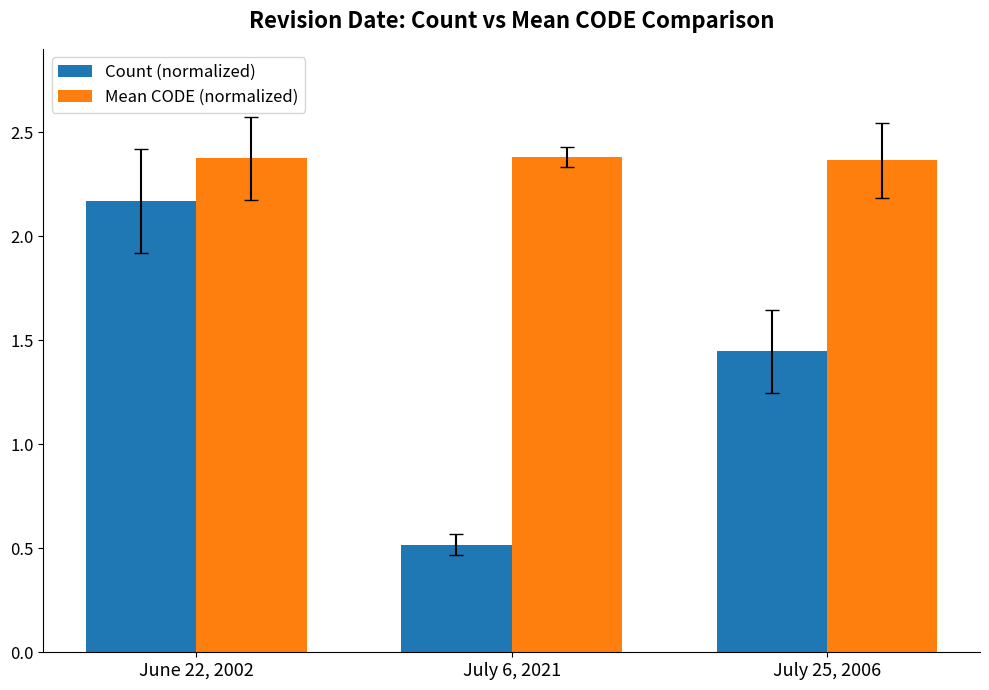

Which series has the widest spread of values?

Count (normalized)